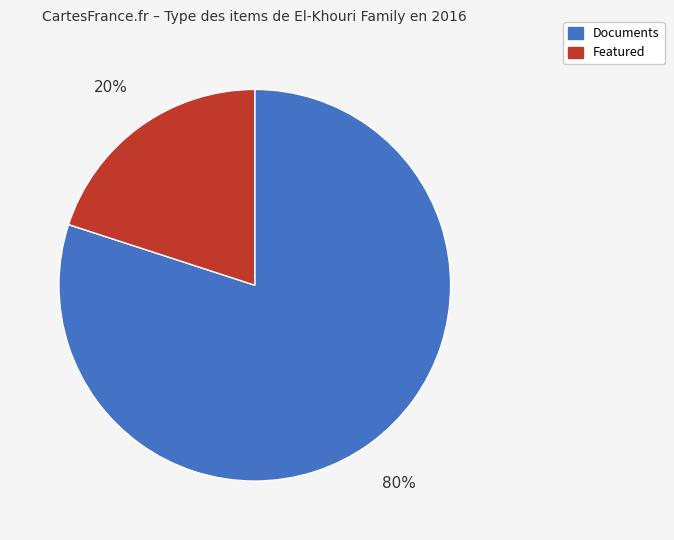

Is there a majority slice in this chart?

Yes